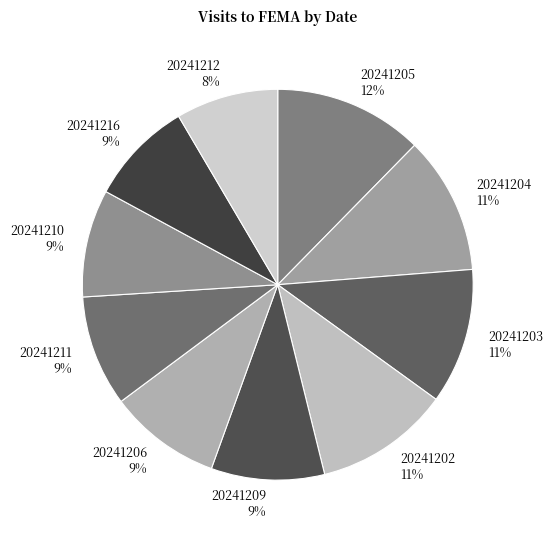

What is the largest slice in the pie chart?

20241205